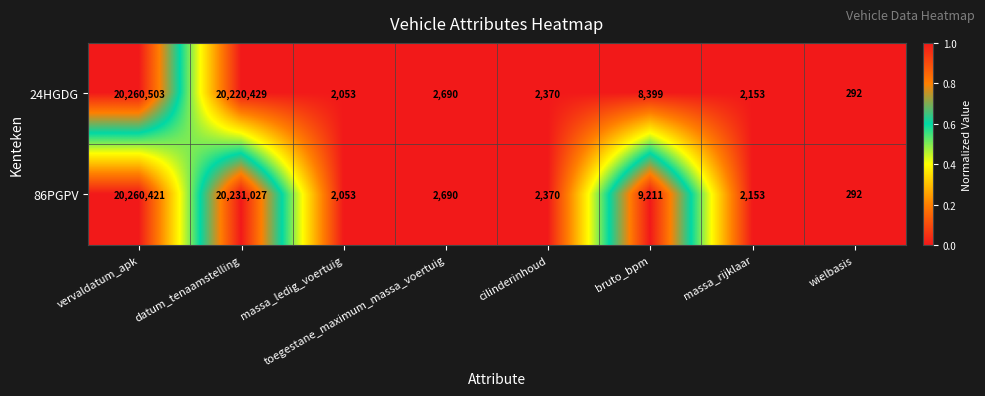

At bruto_bpm, list the series in order from smallest to largest.

24HGDG, 86PGPV